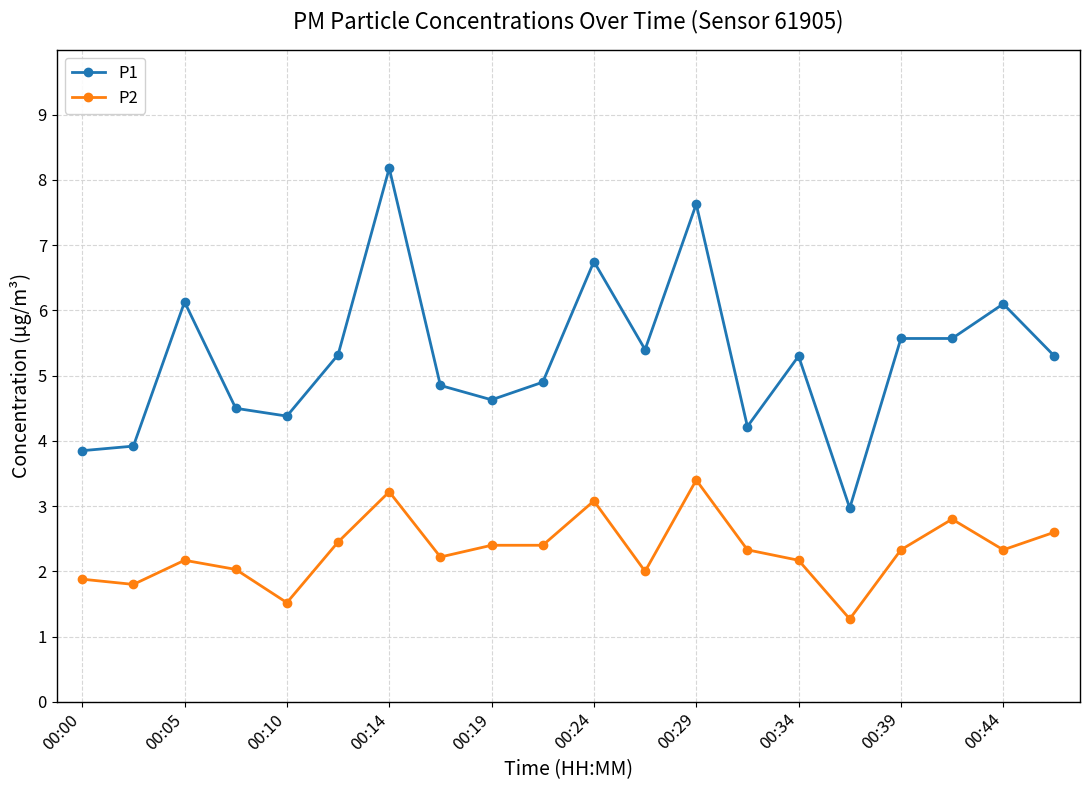

Which series has the largest range (max minus min)?

P1